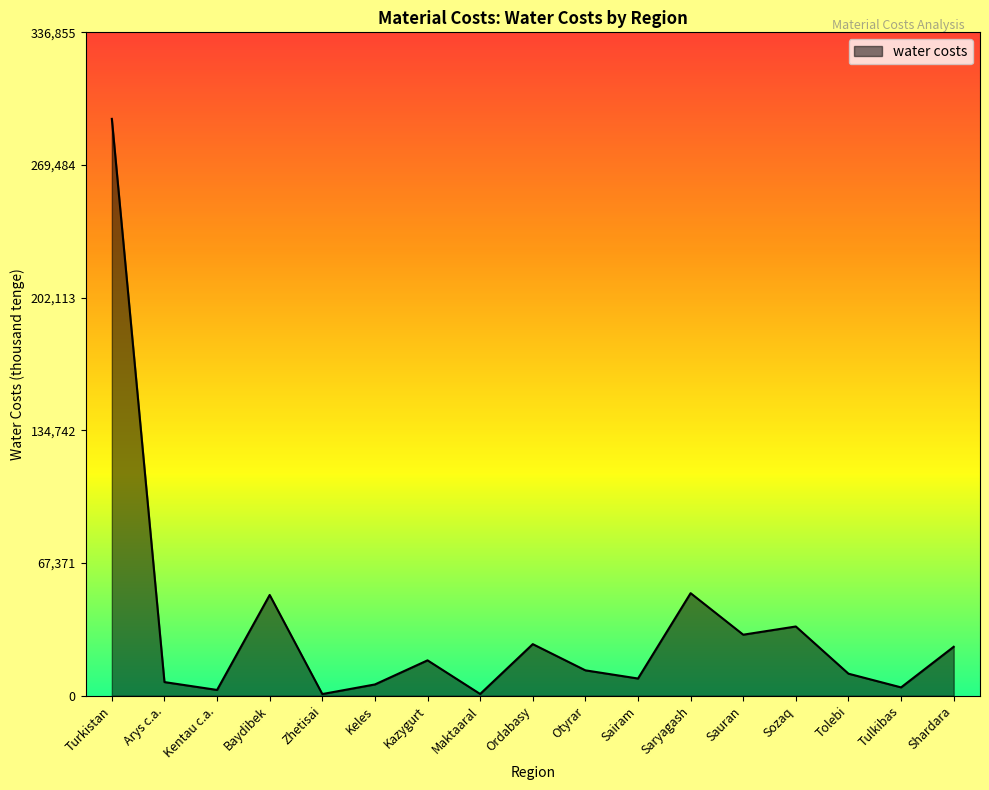

What is the smallest value displayed?

858